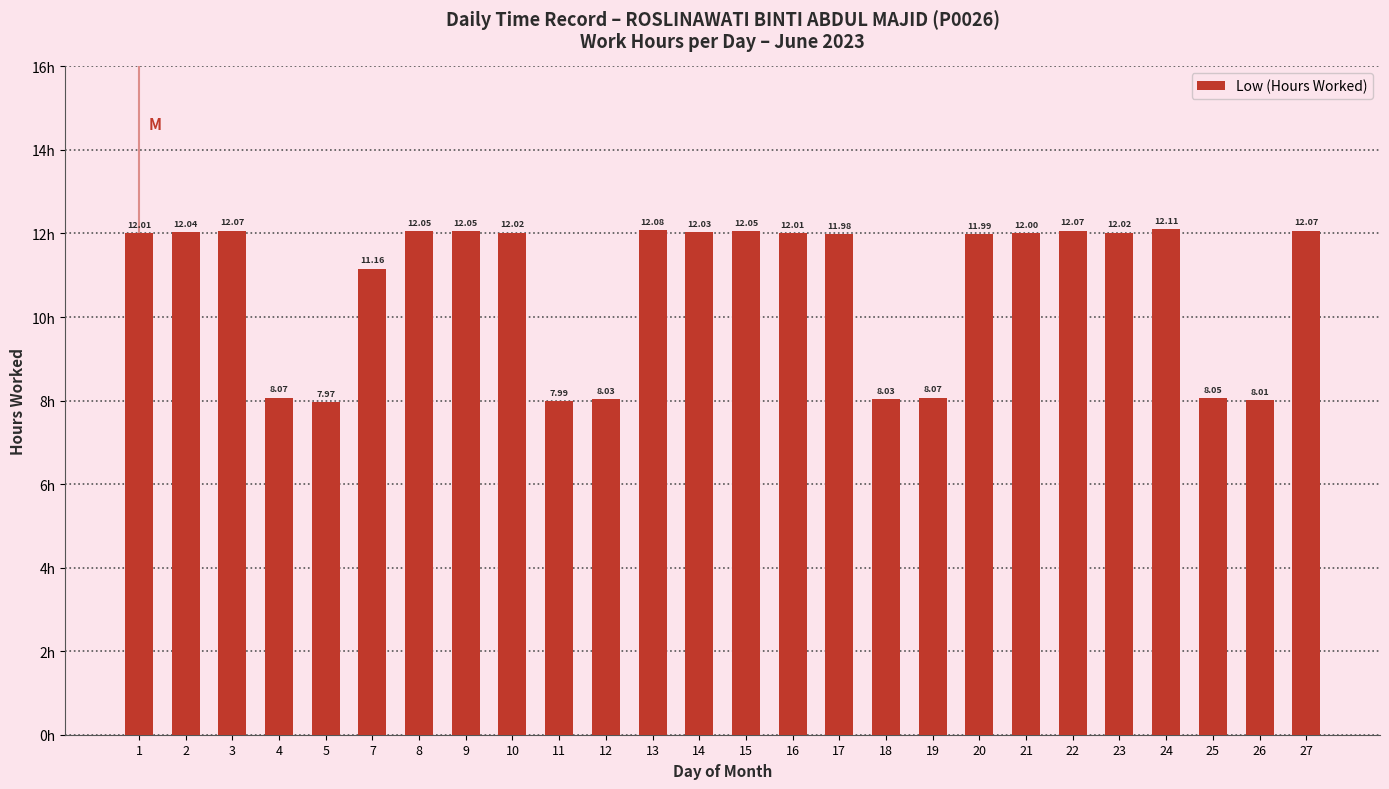

Between 4 and 18, which is larger?

4